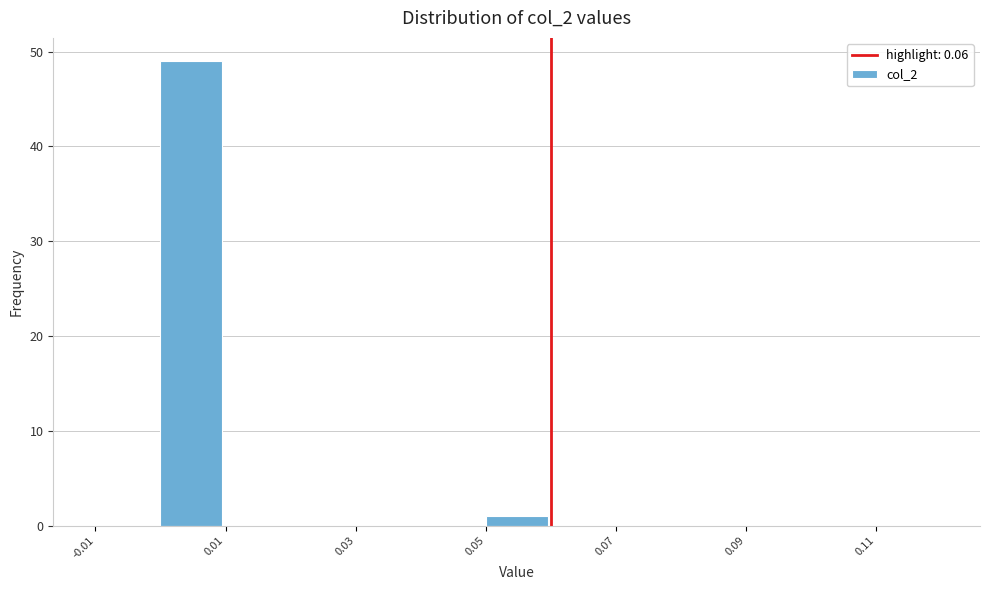

Which range on the x-axis has the tallest bar?

0.00 to 0.01